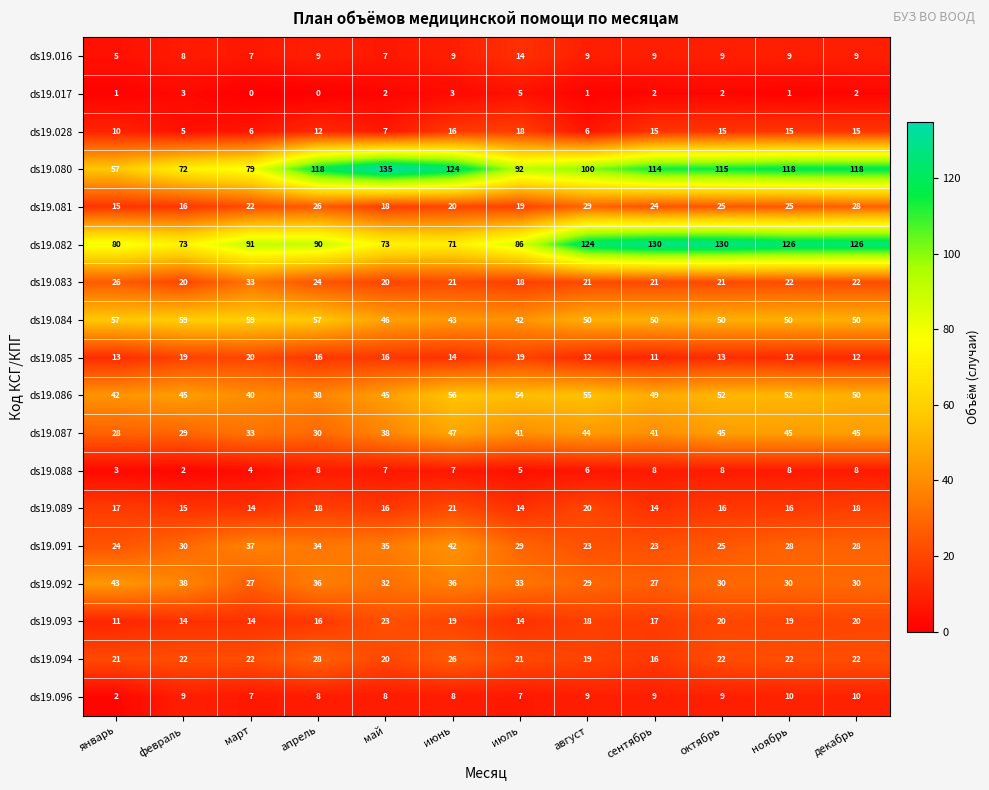

Which series has the largest total across all categories?

ds19.080